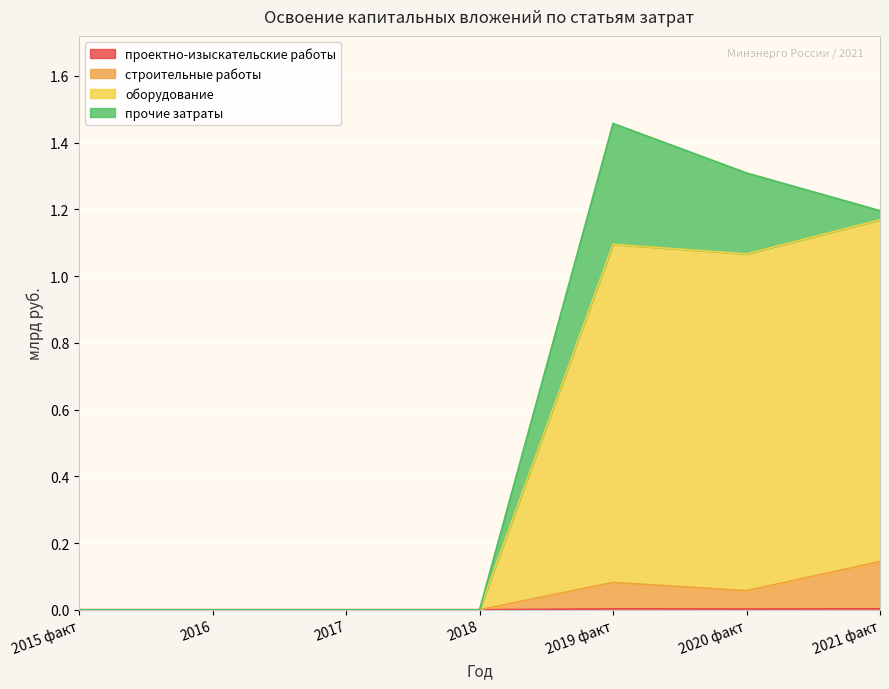

What position from the right is 2019 факт?

3